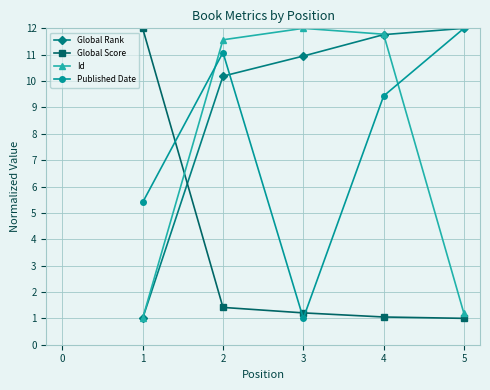

Does the chart display data point markers on the line(s)?

Yes